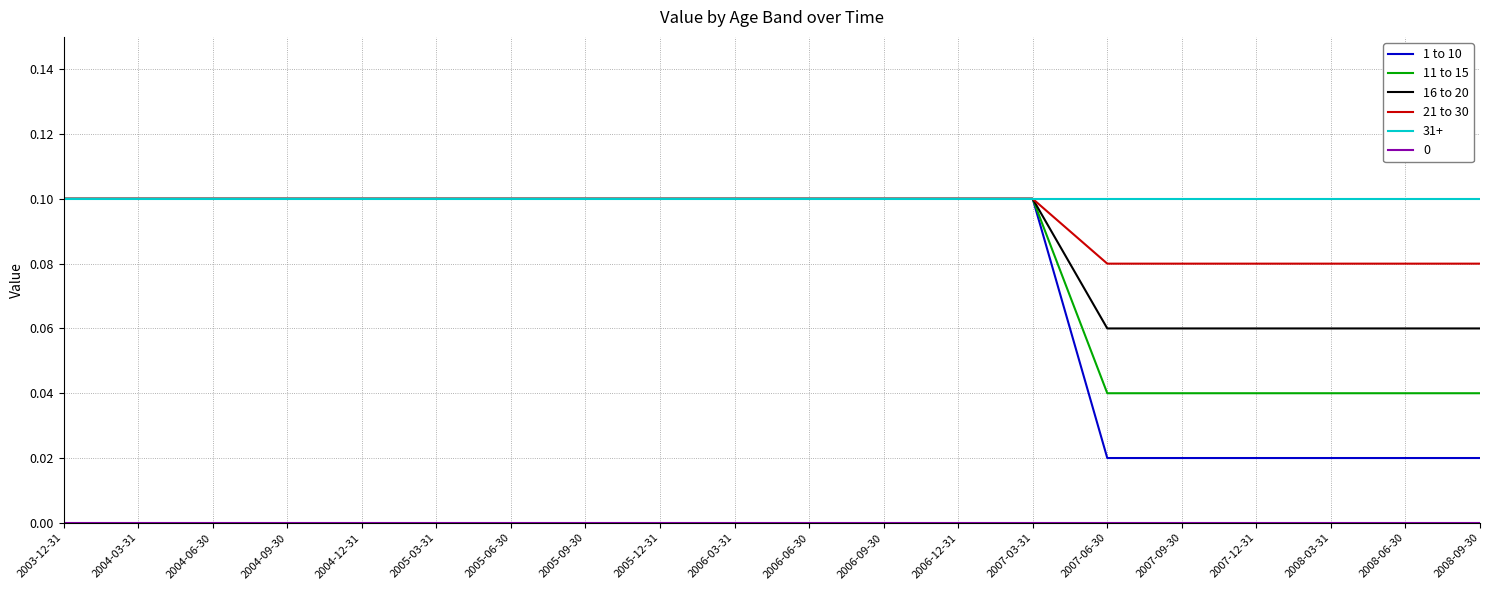

What is the value of the 11 to 15 point at the 3rd from the left?

0.1